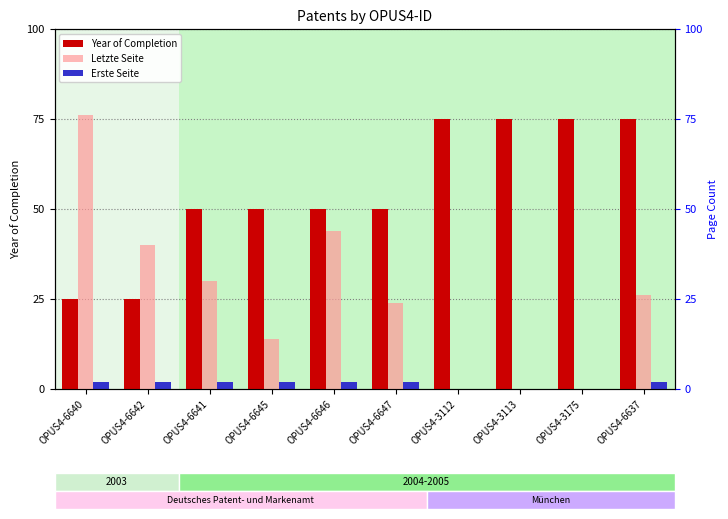

At how many categories does at least one series exceed 23?

10